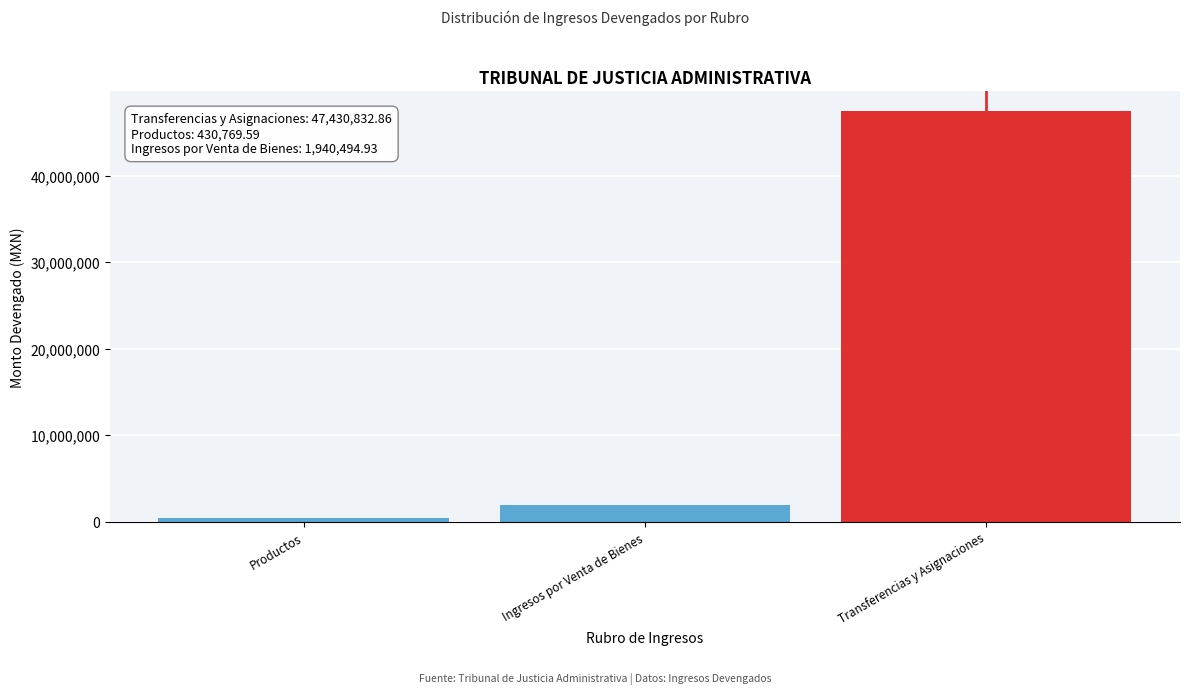

Reading left to right, what are all the values shown in this chart?

Productos=430769.6	Ingresos por Venta de Bienes=1940494.9	Transferencias y Asignaciones=47430832.9